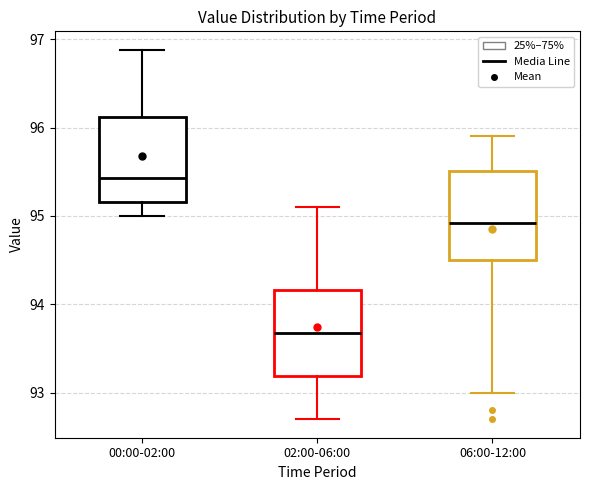

Reading left to right, transcribe this box plot: for each box, give where its median line is, the range the box spans, and where its two whiskers end, as read against the y-axis. The values are not printed on the chart, so give them approximately, as read against the axis.

00:00-02:00: median 95.4, box 95.2 to 96.1, whiskers 95.0 to 96.9
02:00-06:00: median 93.7, box 93.2 to 94.2, whiskers 92.7 to 95.1
06:00-12:00: median 94.9, box 94.5 to 95.5, whiskers 93.0 to 95.9